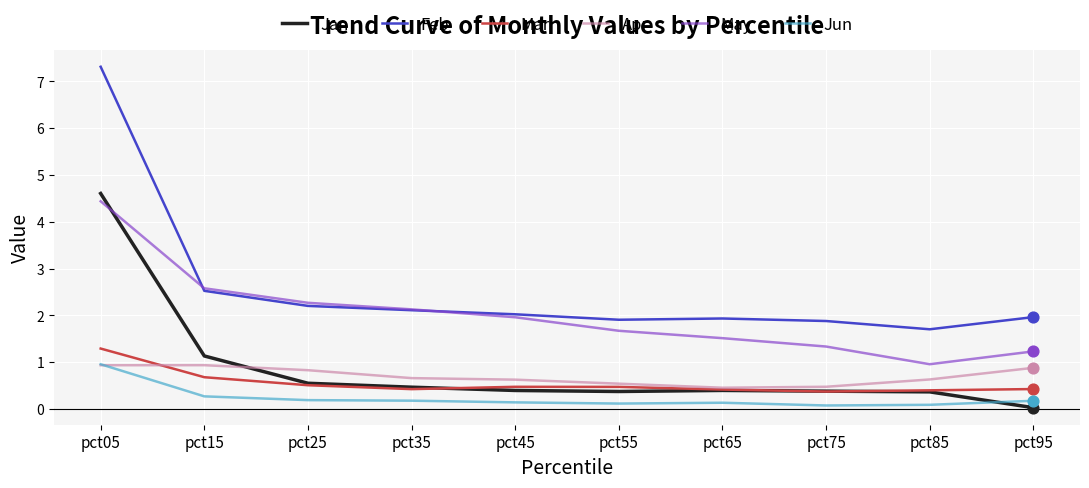

Which series changed the most between pct25 and pct65?

May